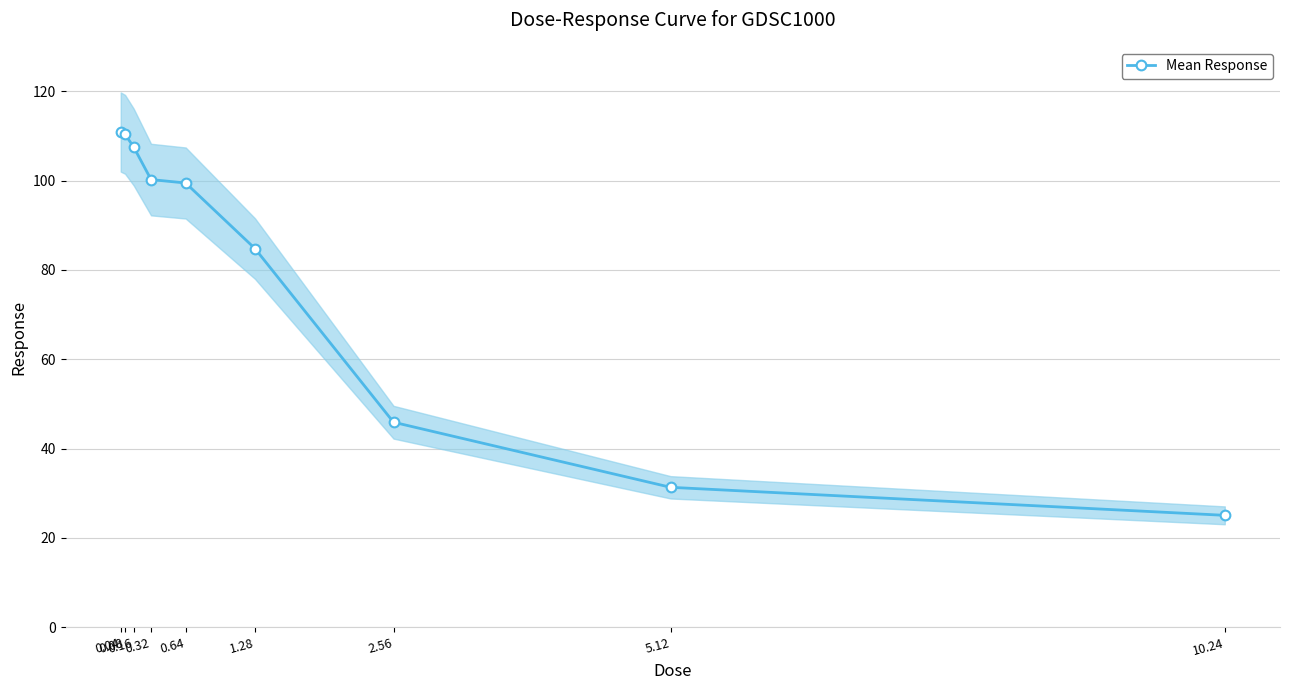

True or false: the data has more than 2 interior local peaks.

False